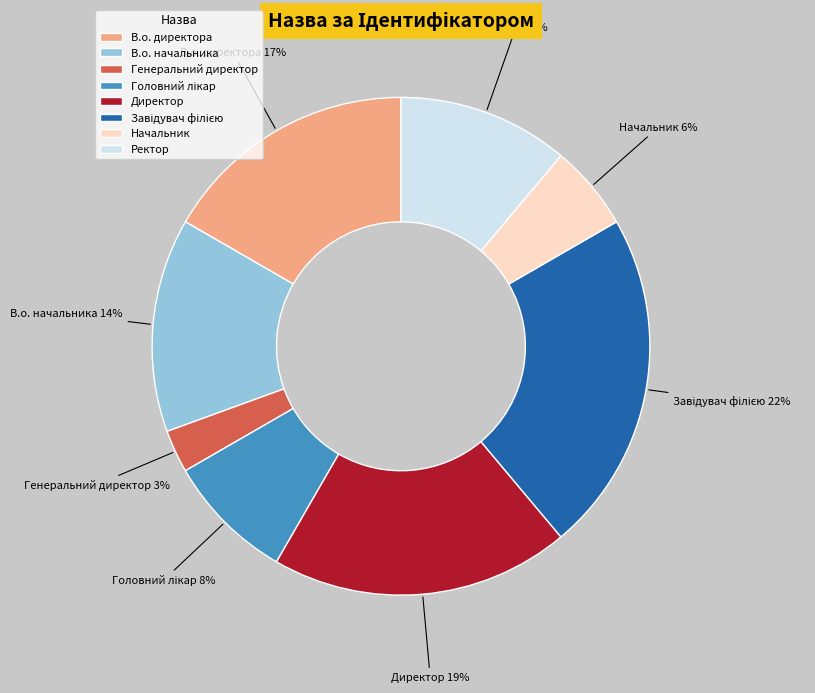

Count the number of slices in the pie.

8